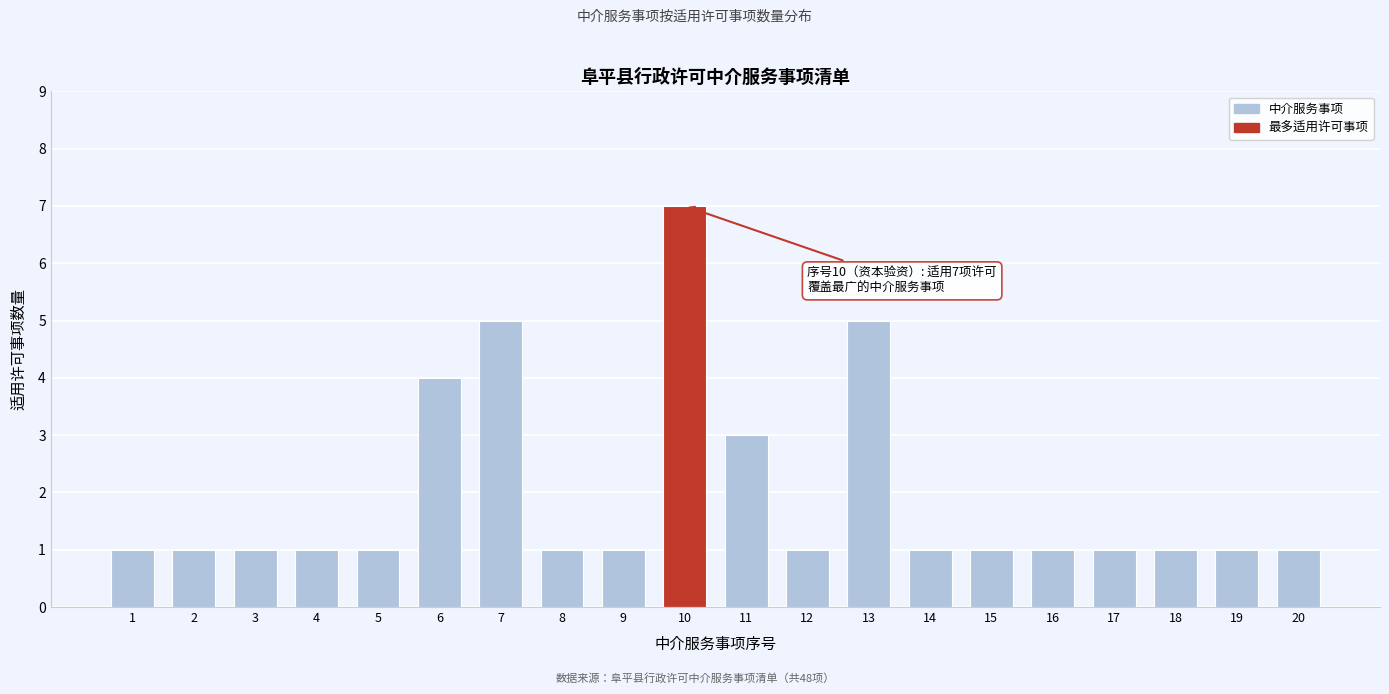

Reading right to left, what are all the values shown in this chart?

1	1	1	1	1	1	1	5	1	3	7	1	1	5	4	1	1	1	1	1